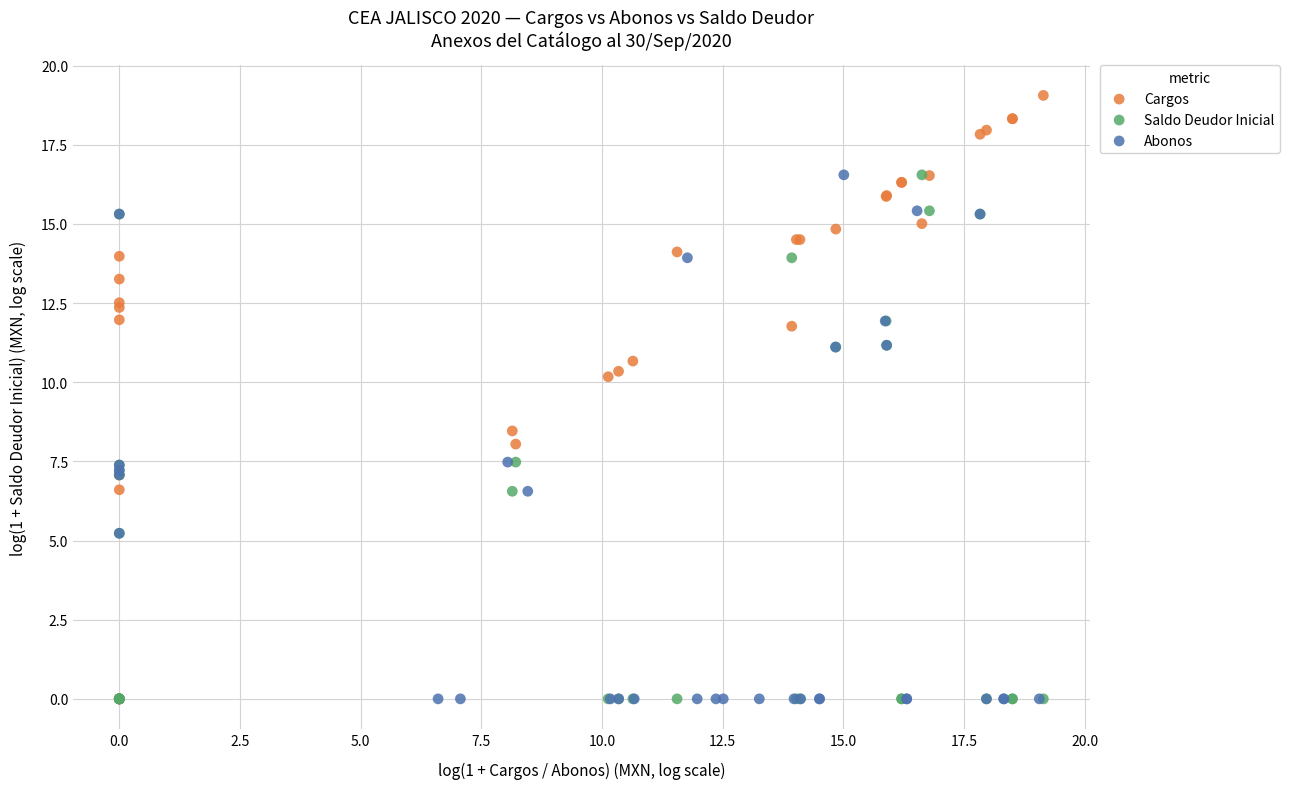

Which series has the largest Y range (max minus min)?

Cargos